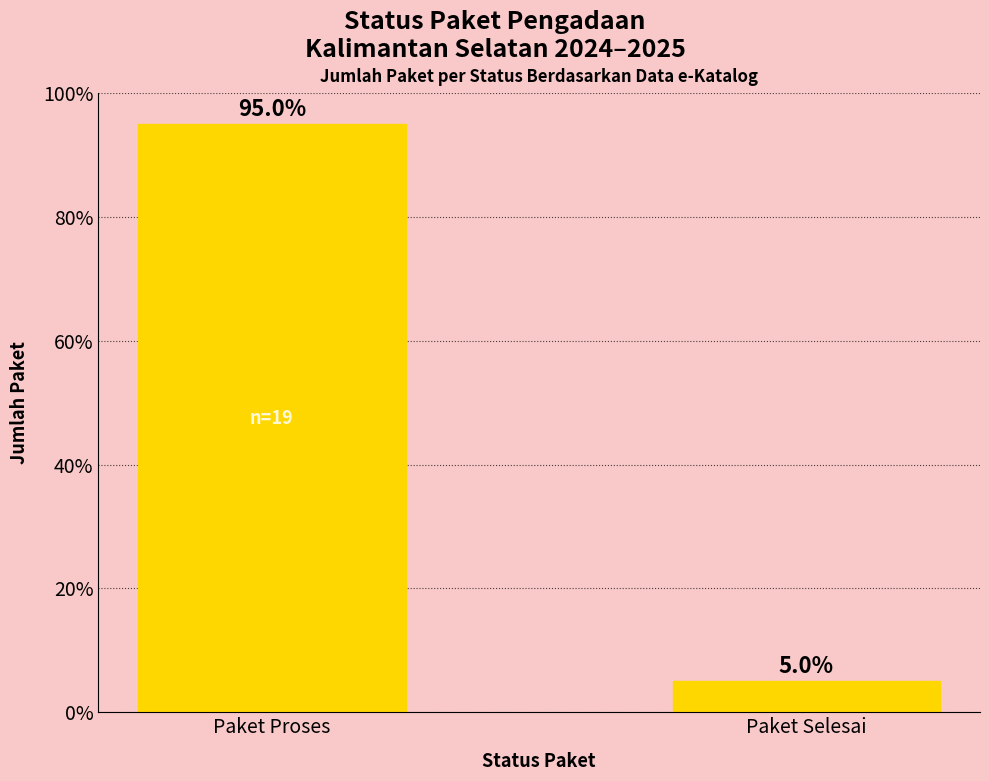

Between Paket Proses and Paket Selesai, which is larger?

Paket Proses